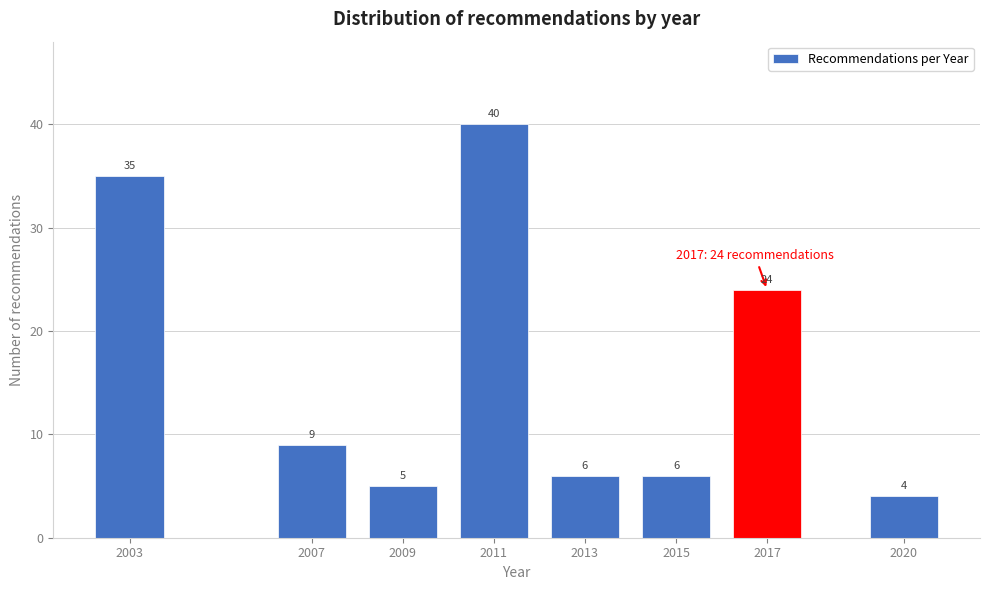

Reading left to right, what are all the values shown in this chart?

2003=35	2007=9	2009=5	2011=40	2013=6	2015=6	2017=24	2020=4